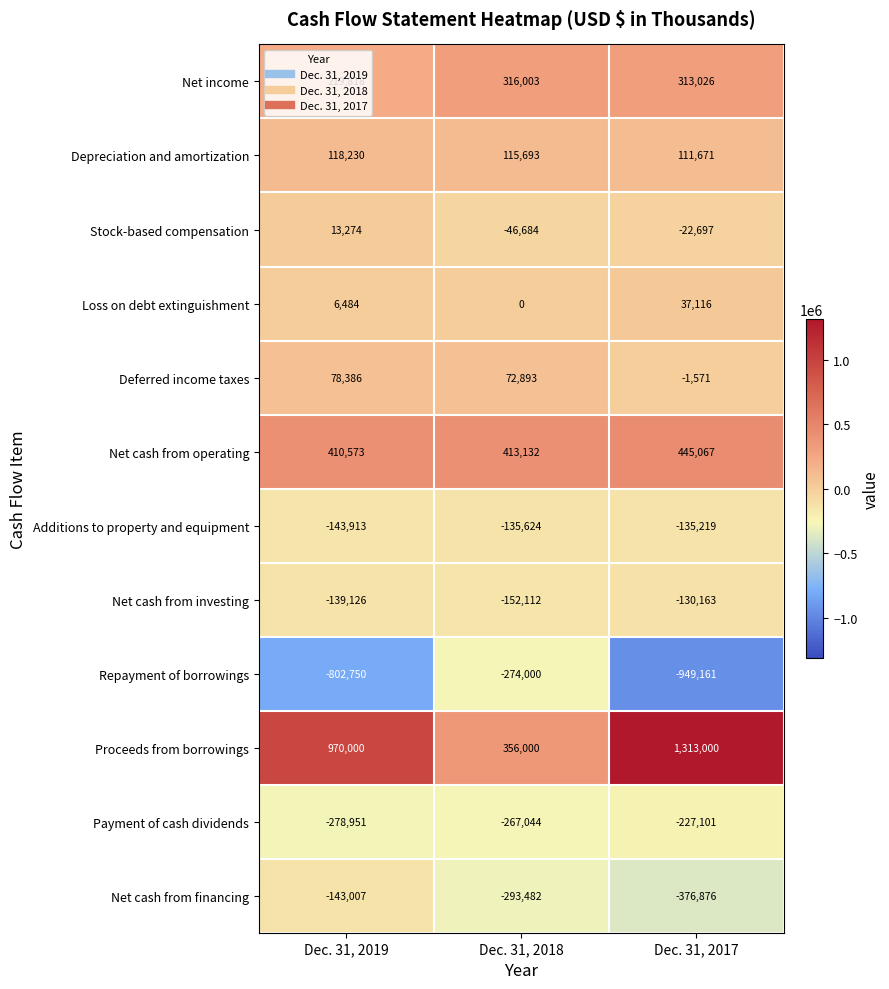

Where is Net income nearest to the value 267910?

Dec. 31, 2017